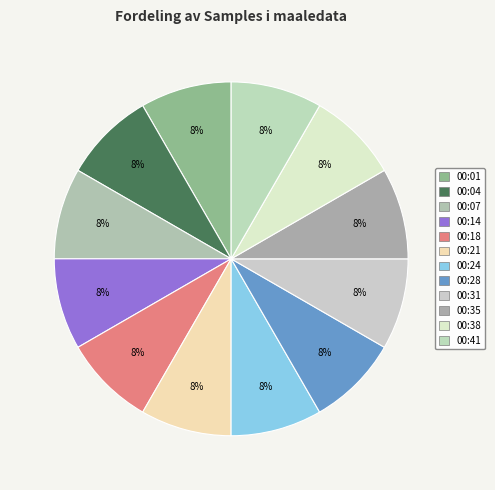

Between 00:21 and 00:04, which is larger?

00:04